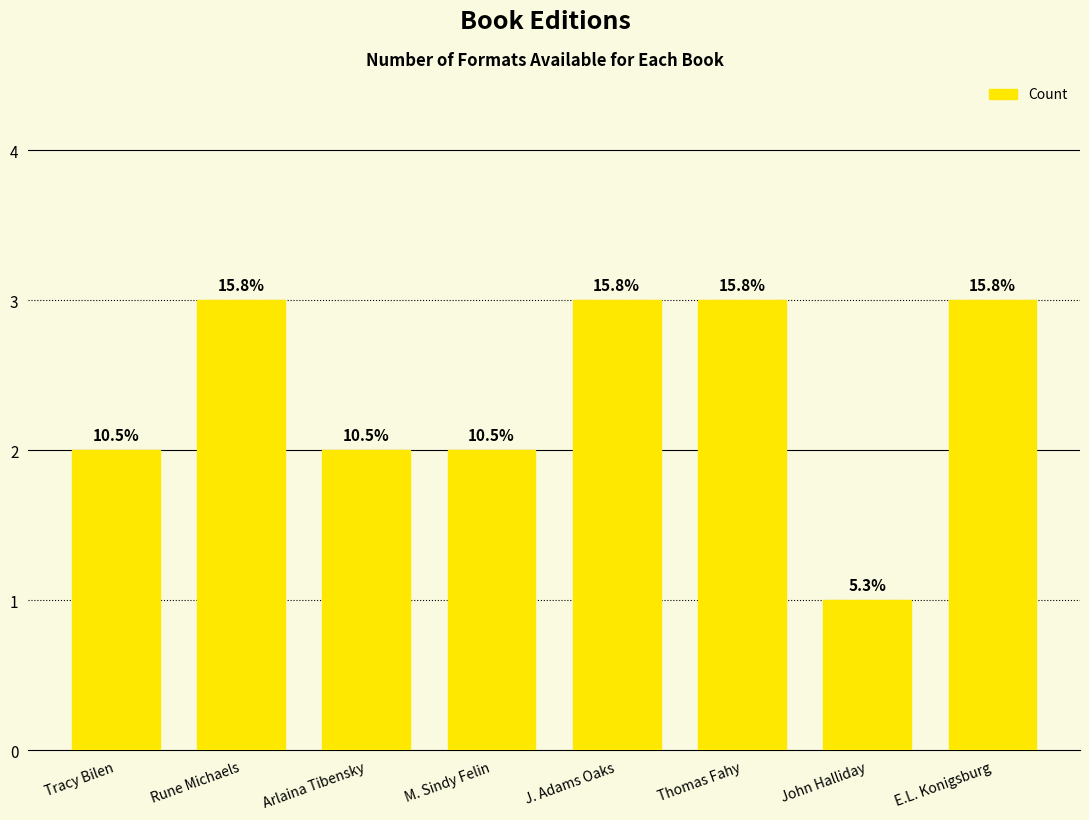

What is the value of the 5th bar from the left?

3